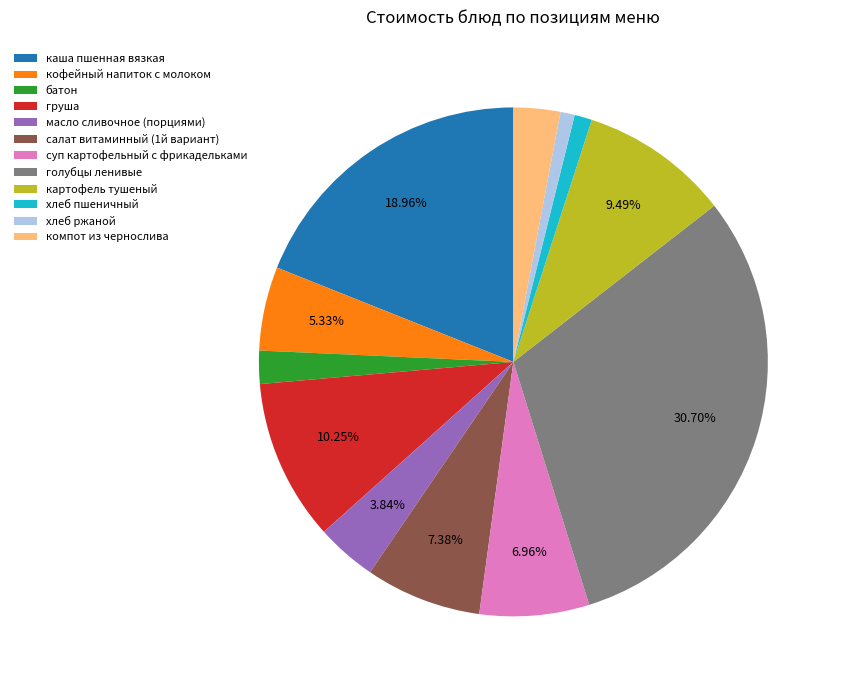

Is there a majority slice in this chart?

No